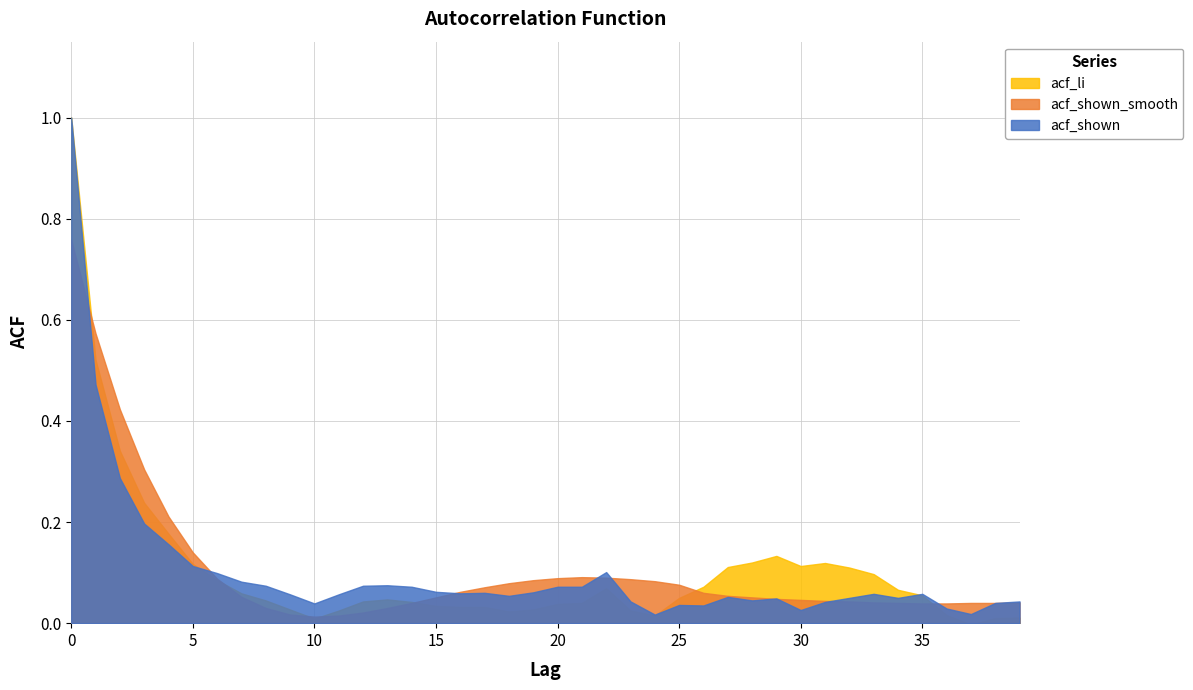

The value of acf_shown at 5 is 0.2. True or false?

False